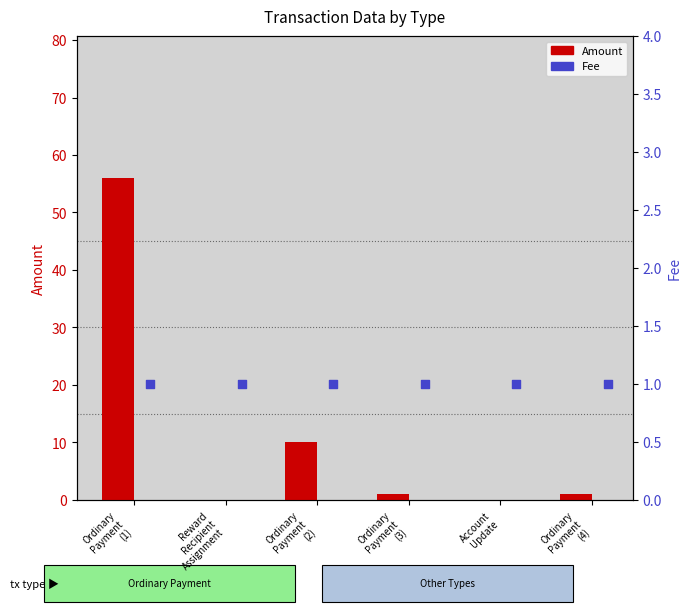

At how many categories does at least one series exceed 29?

1